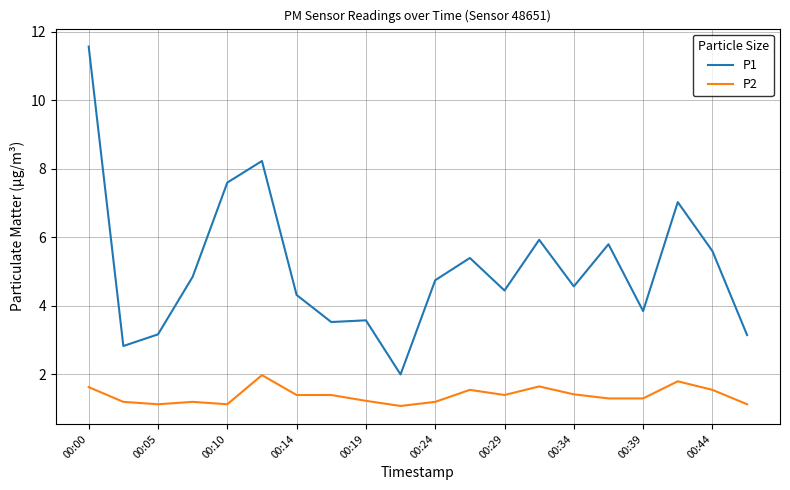

Rank the series by their maximum value, from lowest to highest.

P2, P1